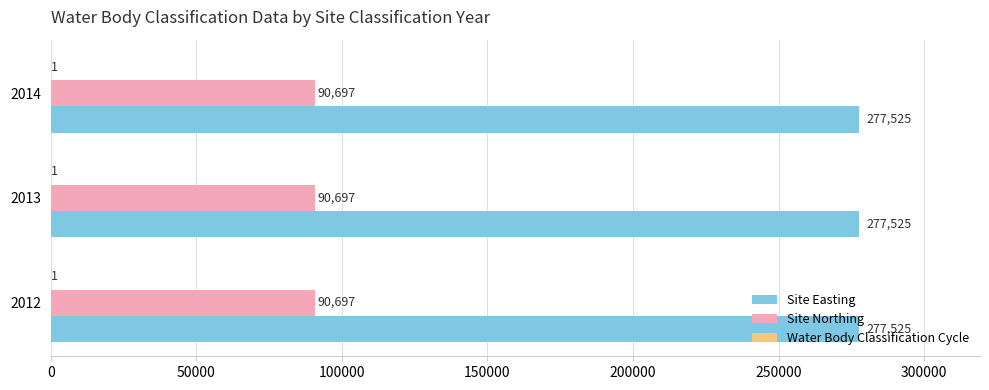

What is the sum of the Site Northing values at 2012 and 2014?

181394